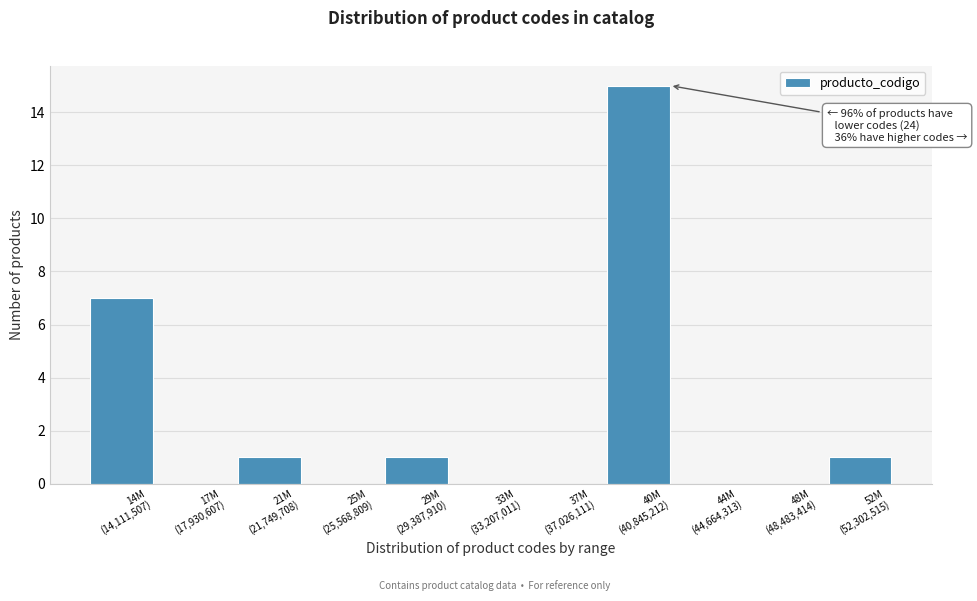

What is the maximum value shown in the chart?

15